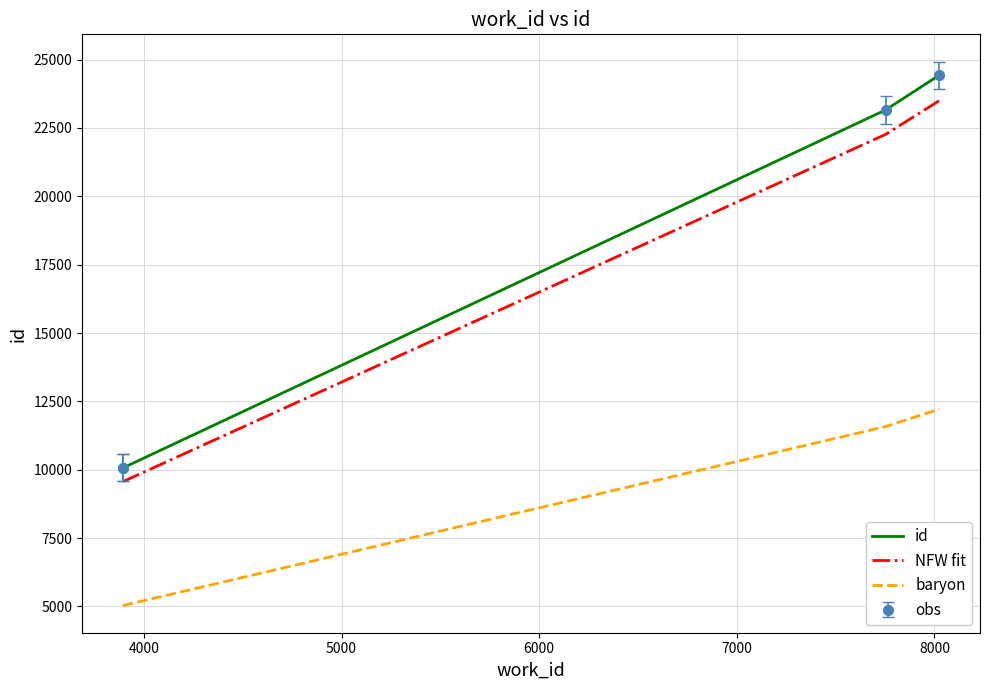

At which label does the data first exceed 23158?

8024